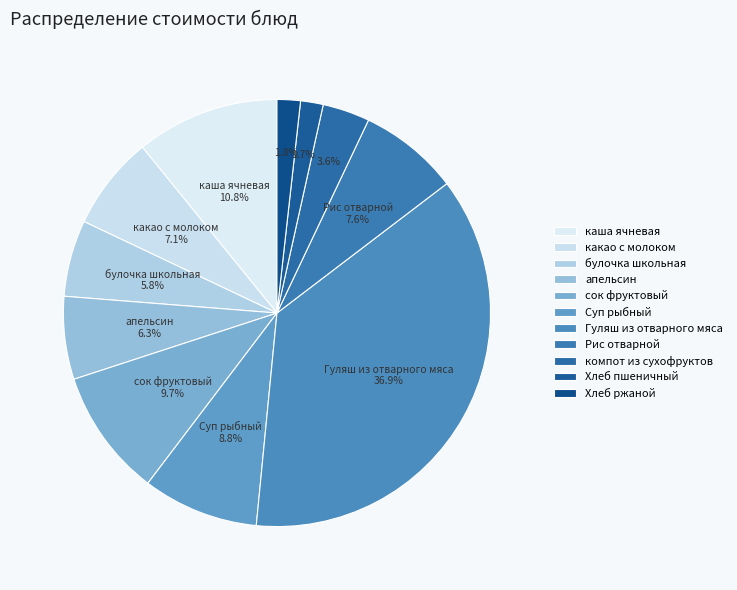

How many segments does this pie chart have?

11